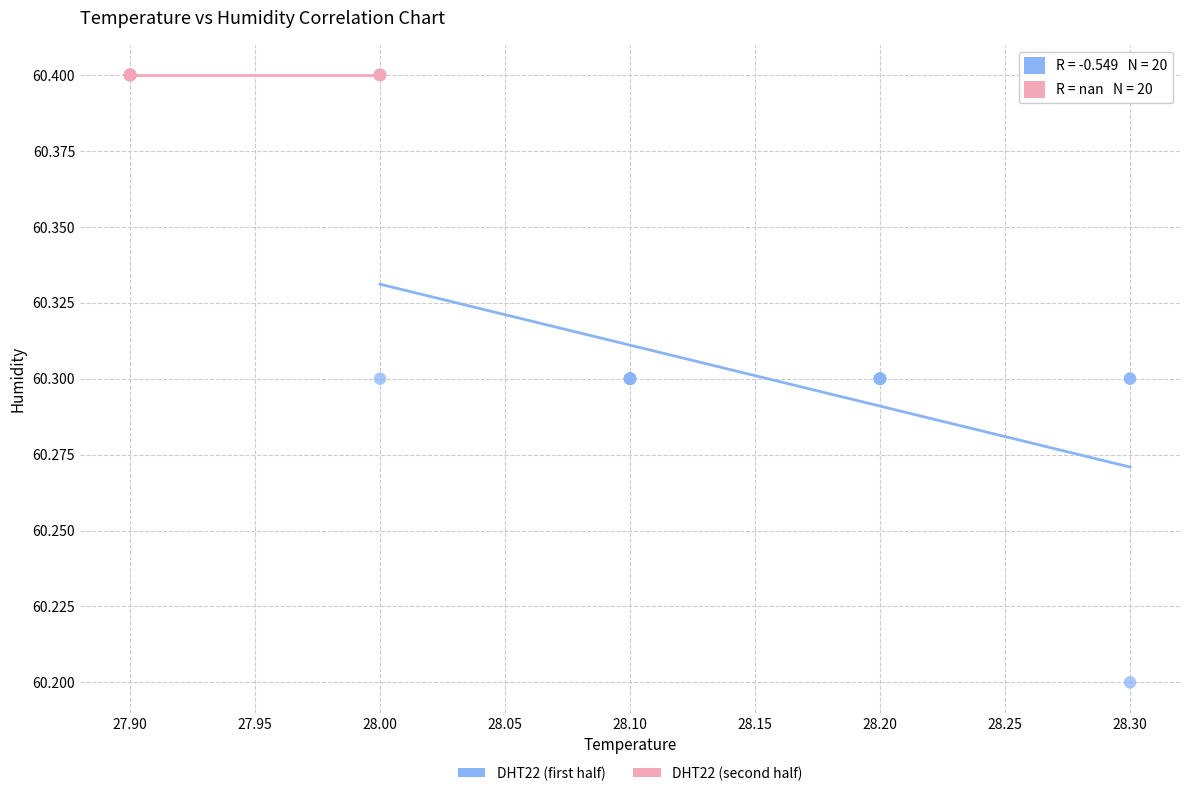

Which series reaches the minimum Y coordinate?

DHT22 (first half)